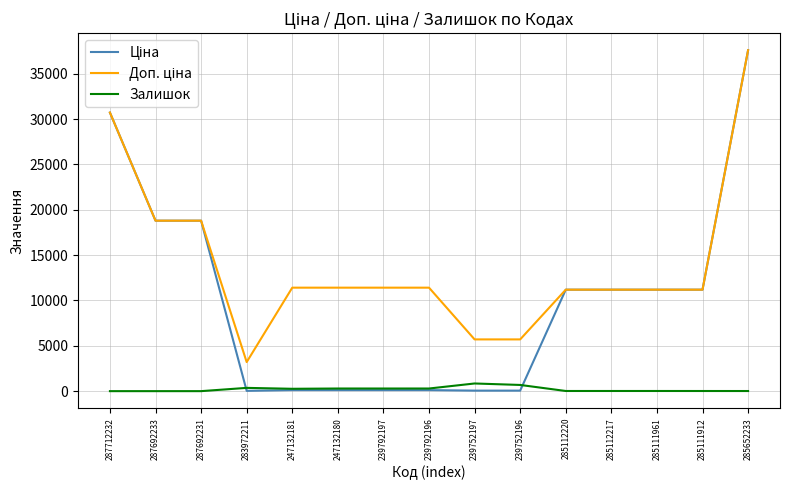

What is the maximum value shown in the chart?

37593.6